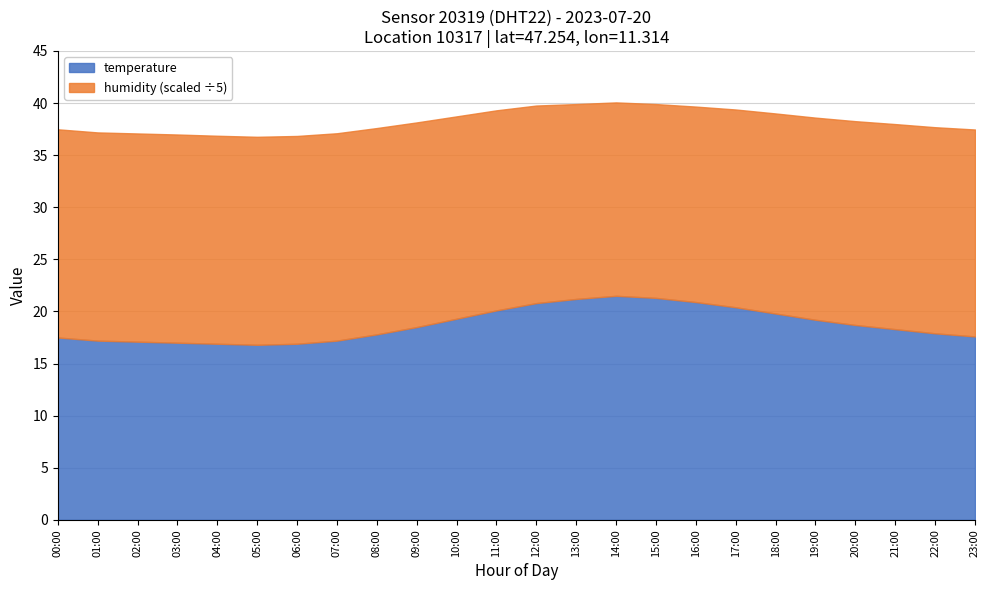

Does the chart have visible grid lines?

Yes